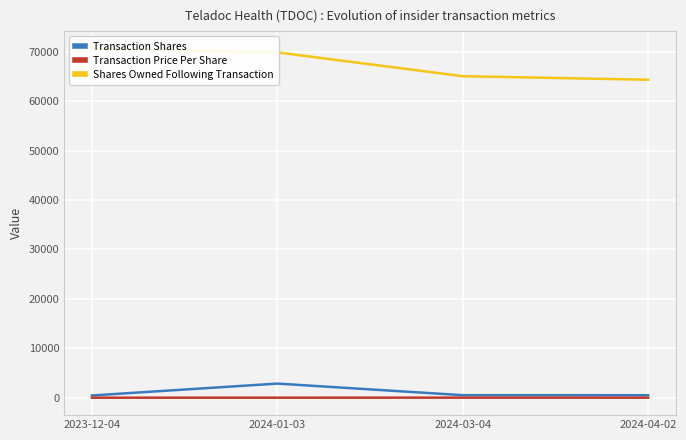

True or false: Shares Owned Following Transaction has more than 2 interior local peaks.

False